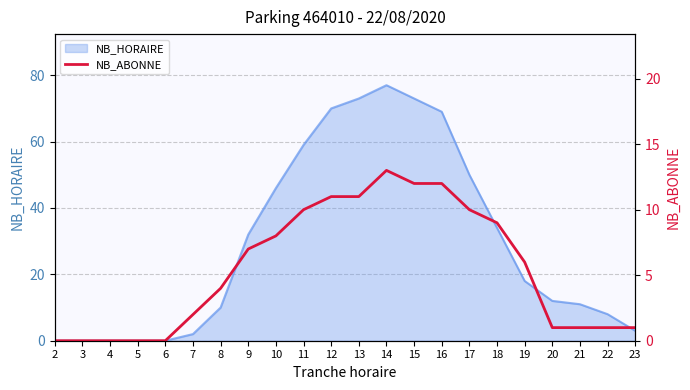

At which label is NB_HORAIRE closest to 38?

18